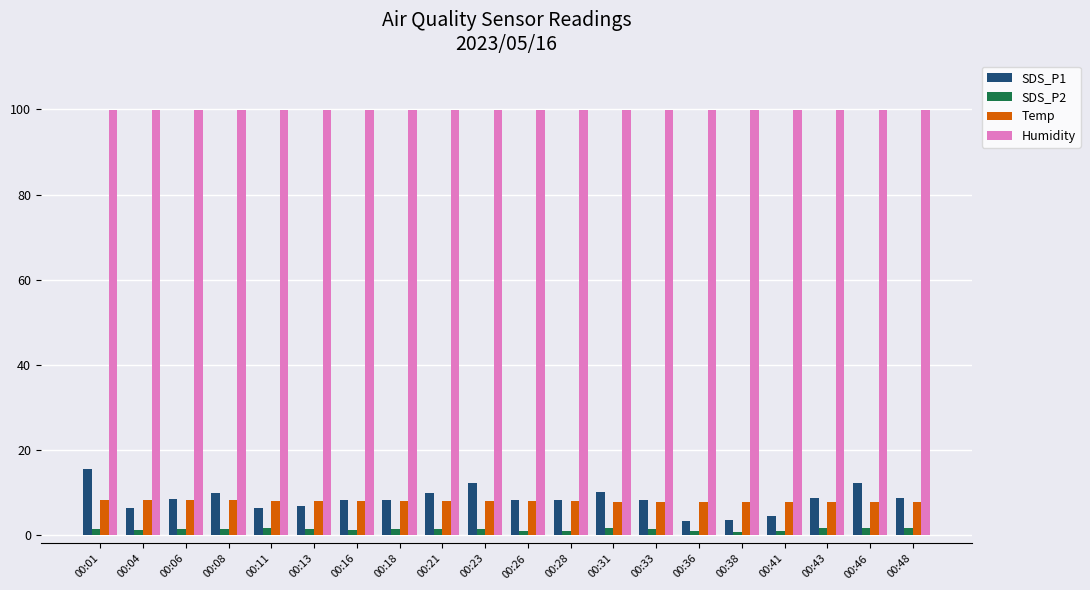

What is the sum of the Humidity values at 00:23 and 00:18?

199.8